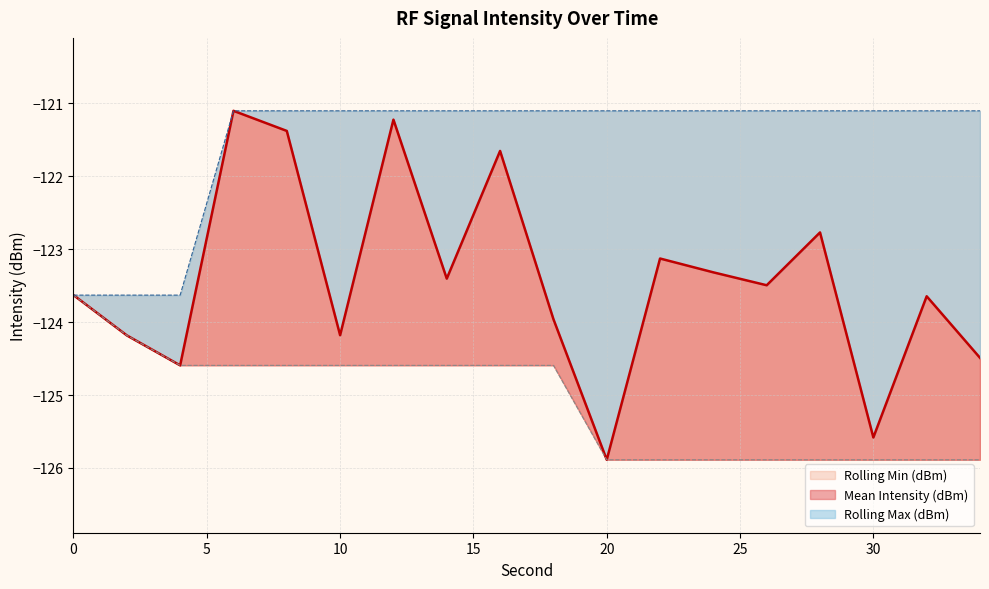

Rank the series at 20 from lowest to highest value.

Mean Intensity (dBm), Rolling Min (dBm), Rolling Max (dBm)